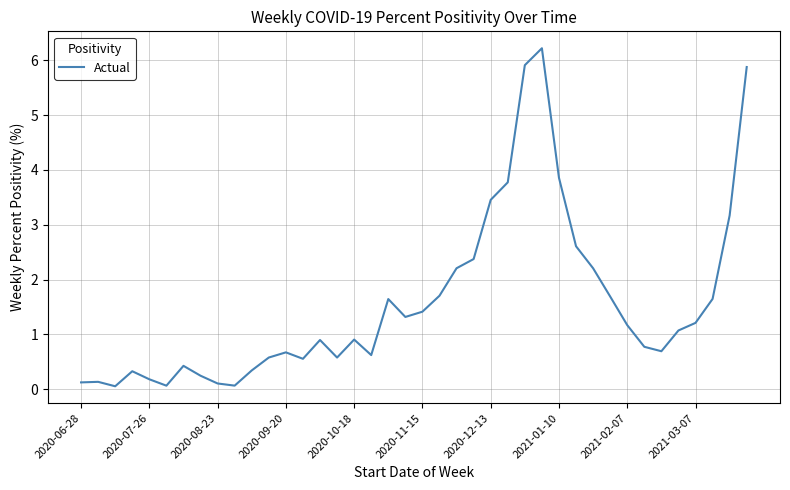

What is the difference between the maximum and minimum values?

6.2